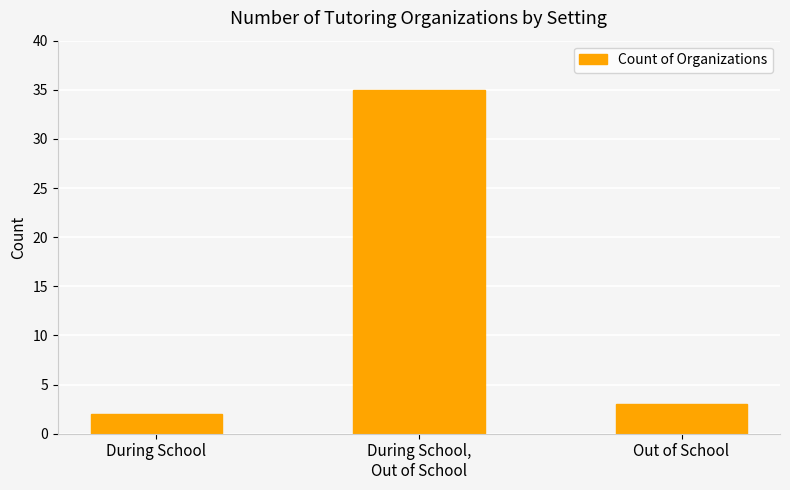

Is it true that the value at During School,
Out of School is 35?

True